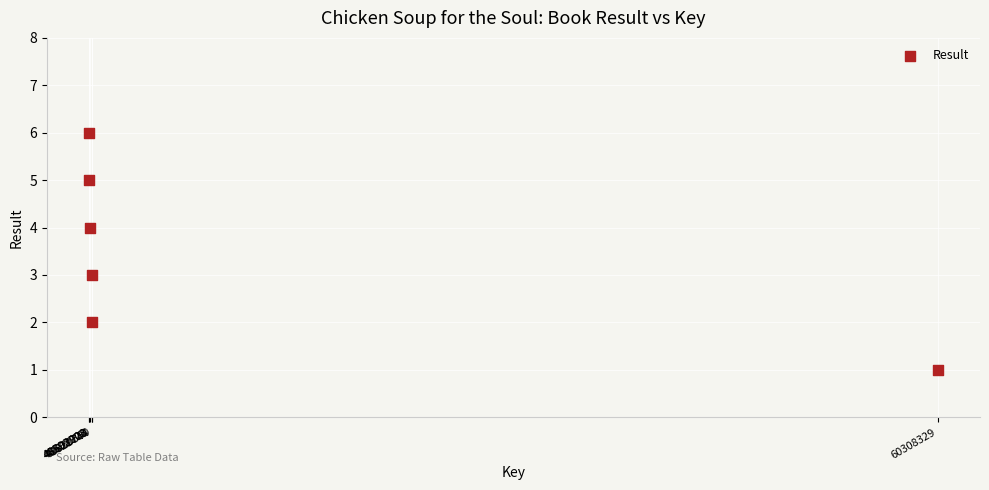

What is the range of X values (max minus min)?

11715426